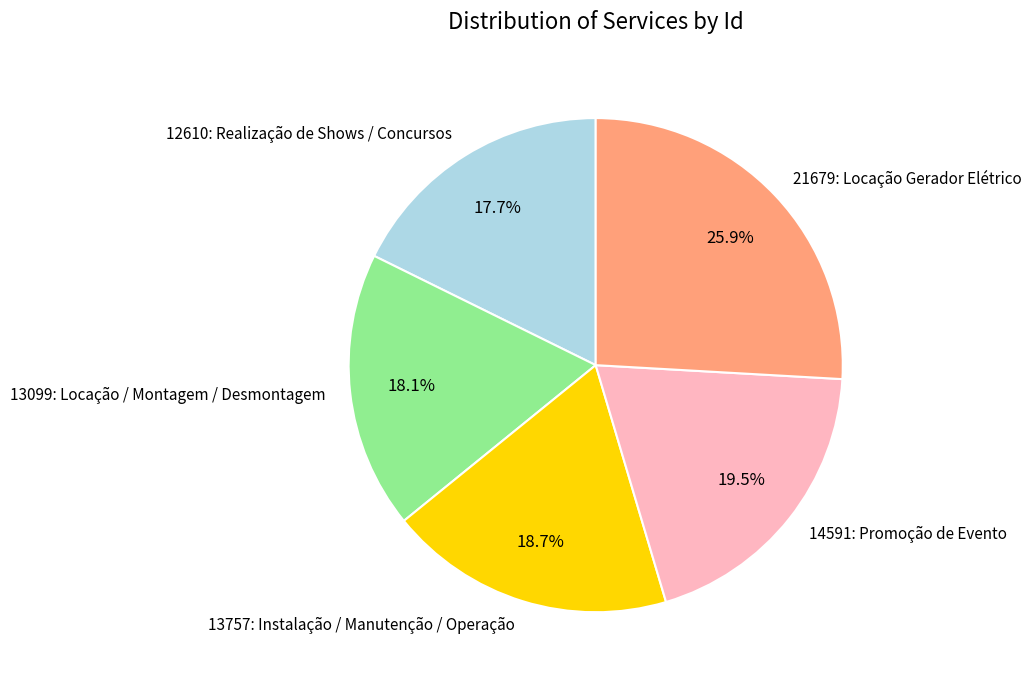

What percentage do 21679: Locação Gerador Elétrico and 13099: Locação / Montagem / Desmontagem together represent?

44.0%